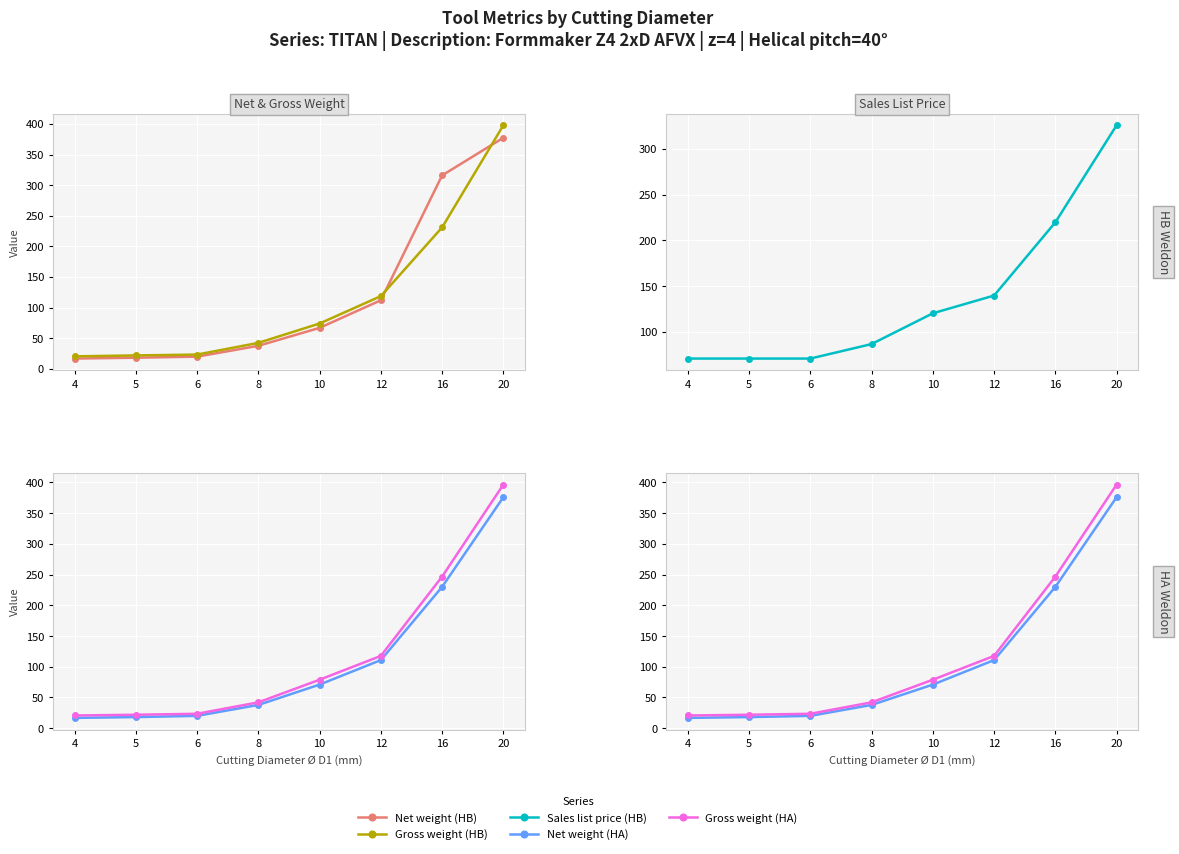

What is the difference between the Gross weight (HB) values at 16 and 10?

156.9